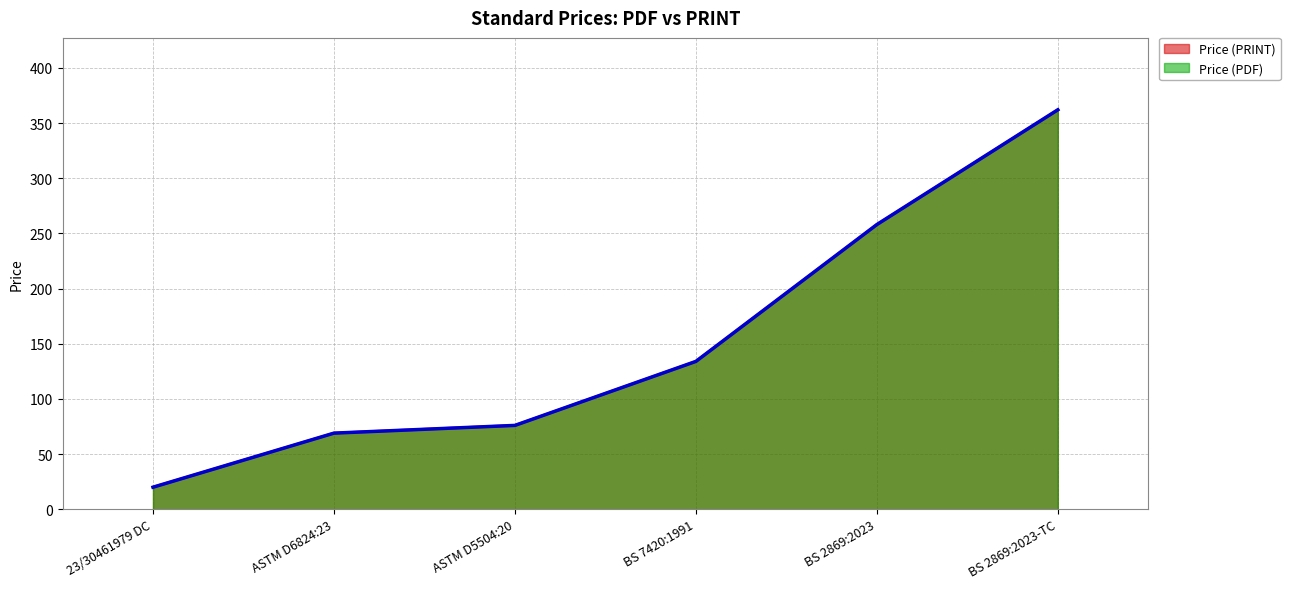

How many lines are shown in the chart?

2